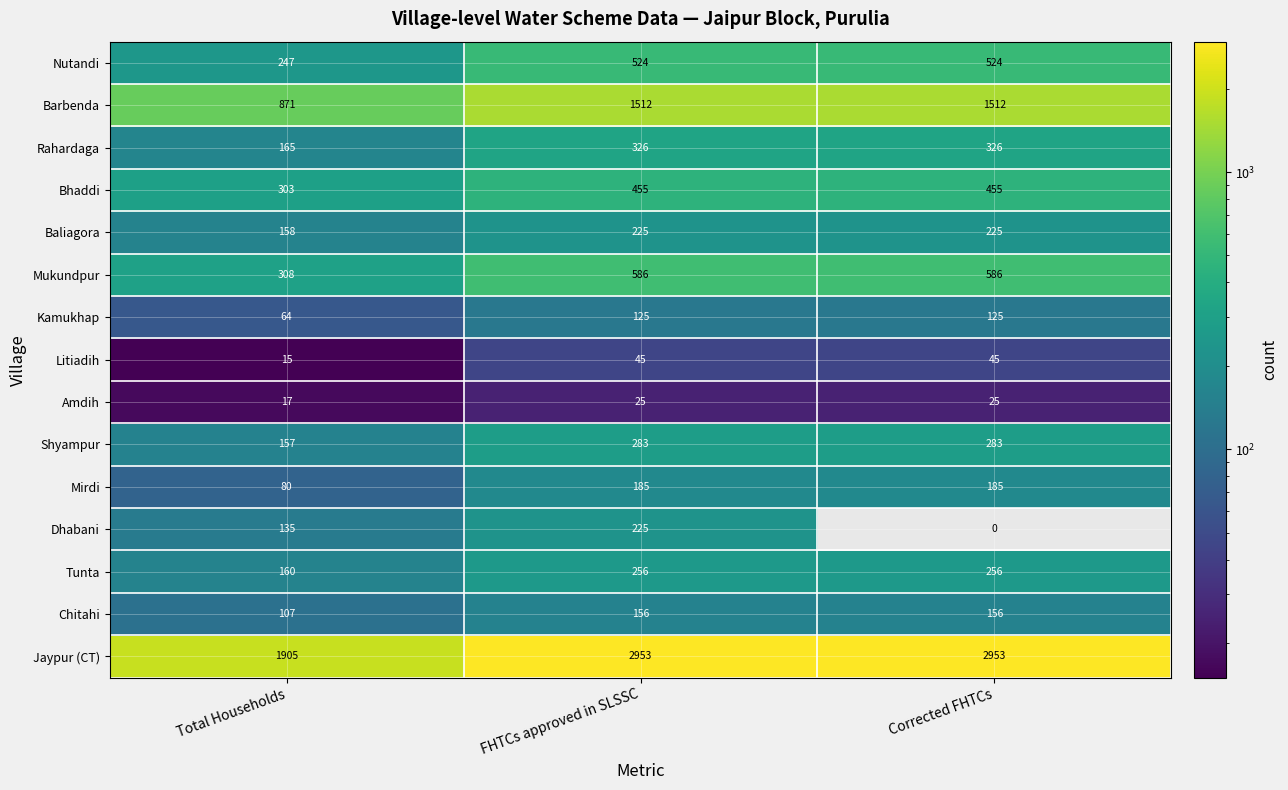

How many data points in Dhabani are less than 135?

1